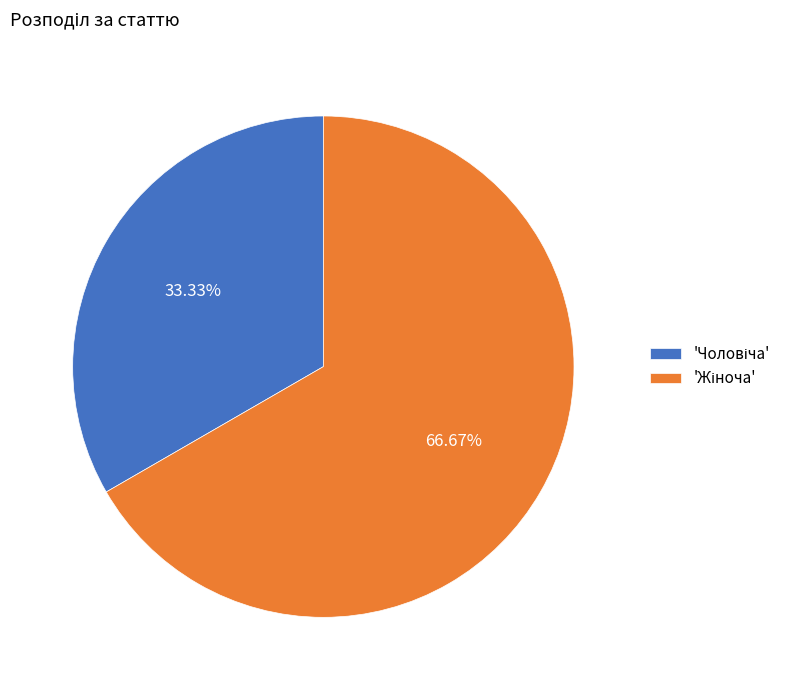

Is there any slice that represents more than half of the pie?

Yes